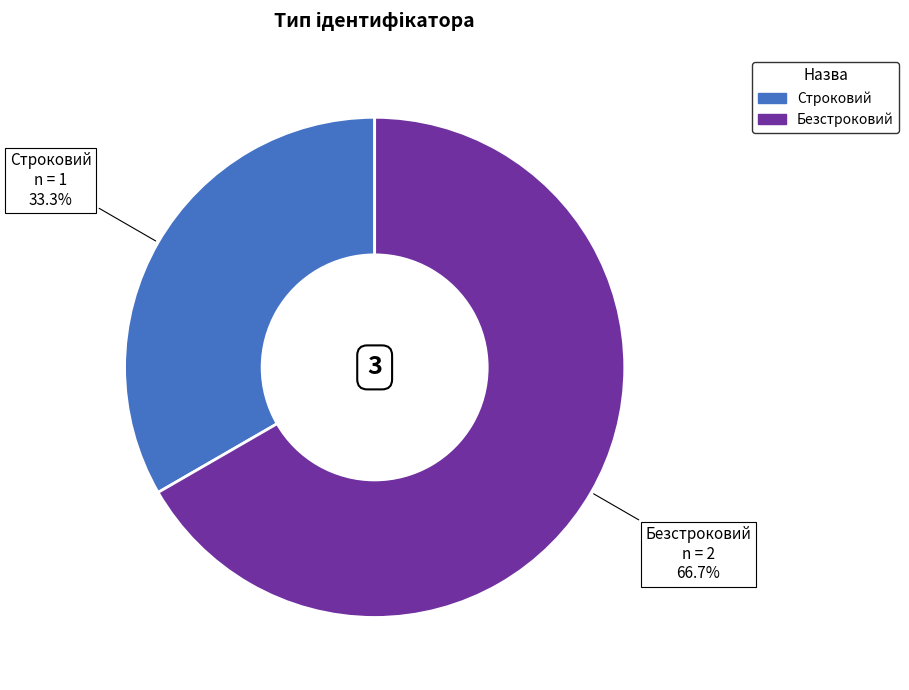

The Безстроковий slice represents 56% of the pie. True or false?

False